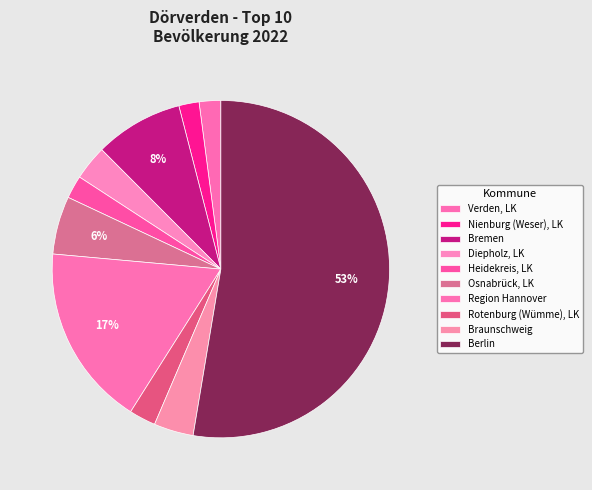

How many segments does this pie chart have?

10